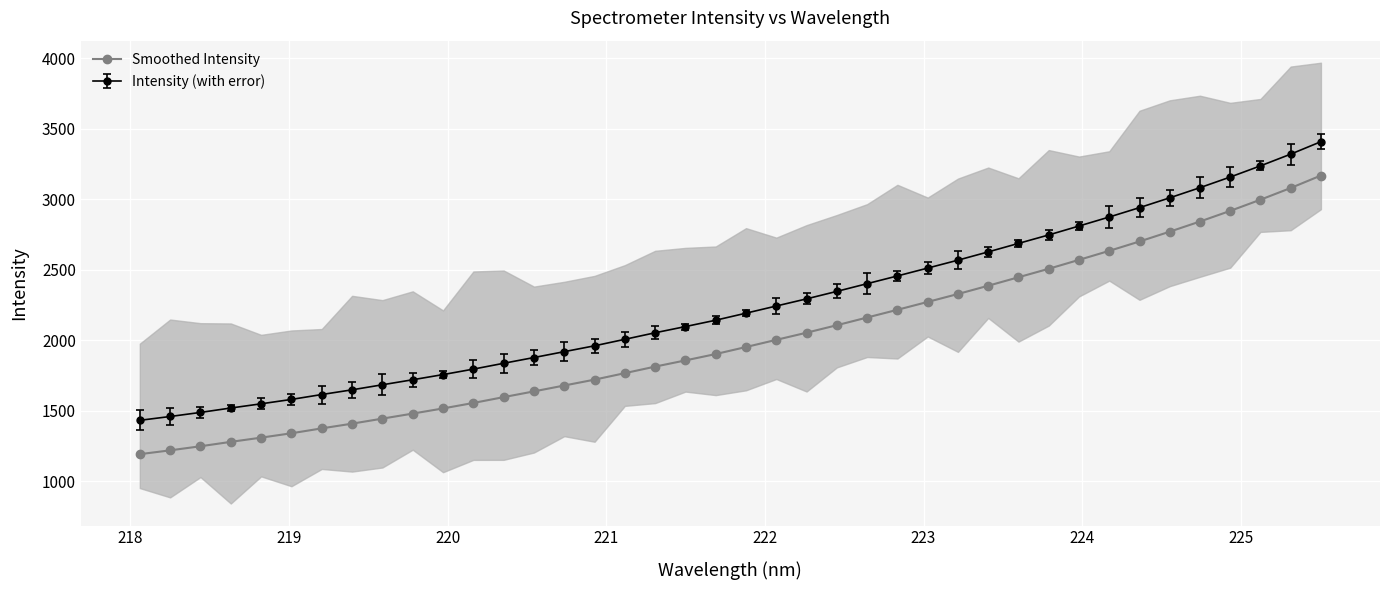

What is the value of the Intensity (with error) point at the 7th from the left?

1616.4